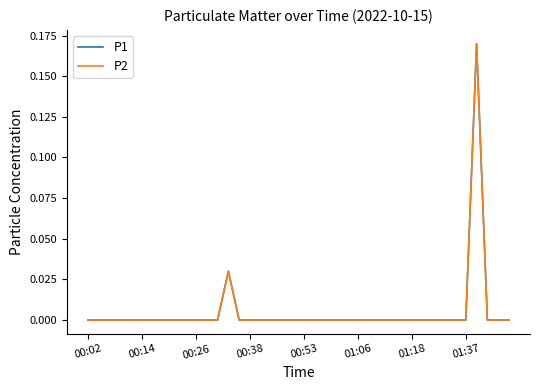

Does the chart display data point markers on the line(s)?

No